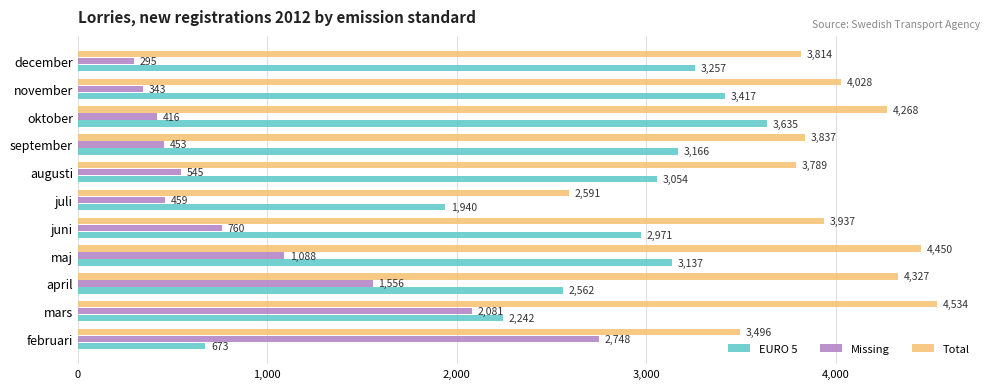

What is the highest value of the Missing series?

2748